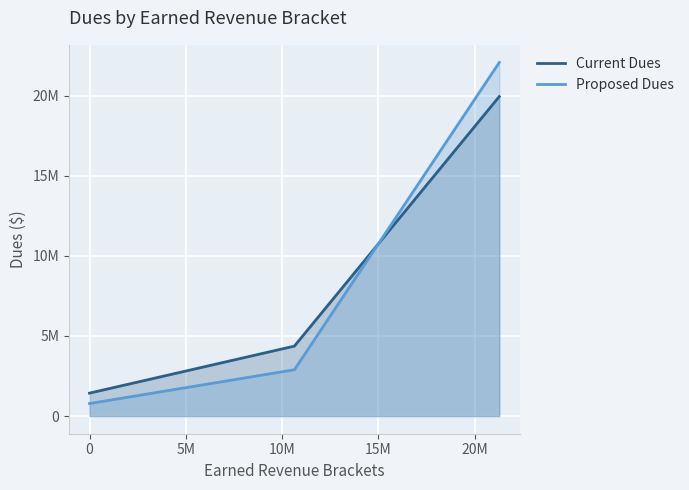

What is the value of the Proposed Dues point at the 3rd from the left?

22068516.9